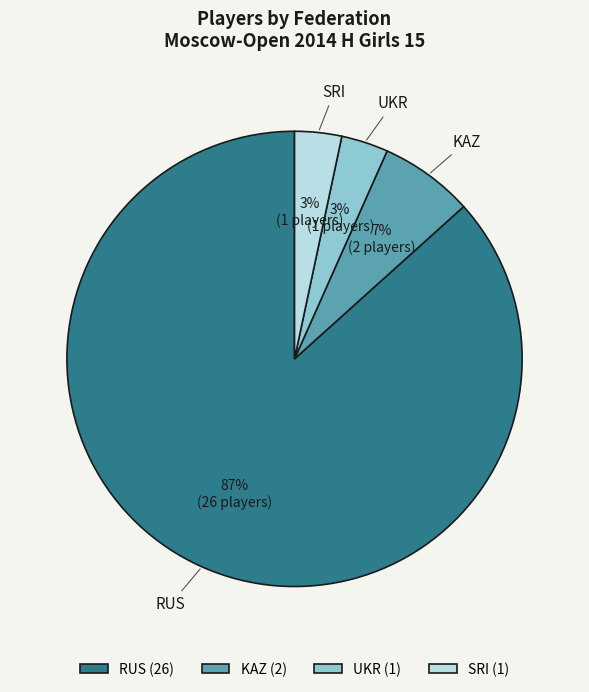

Which has a higher value, RUS (26) or SRI (1)?

RUS (26)